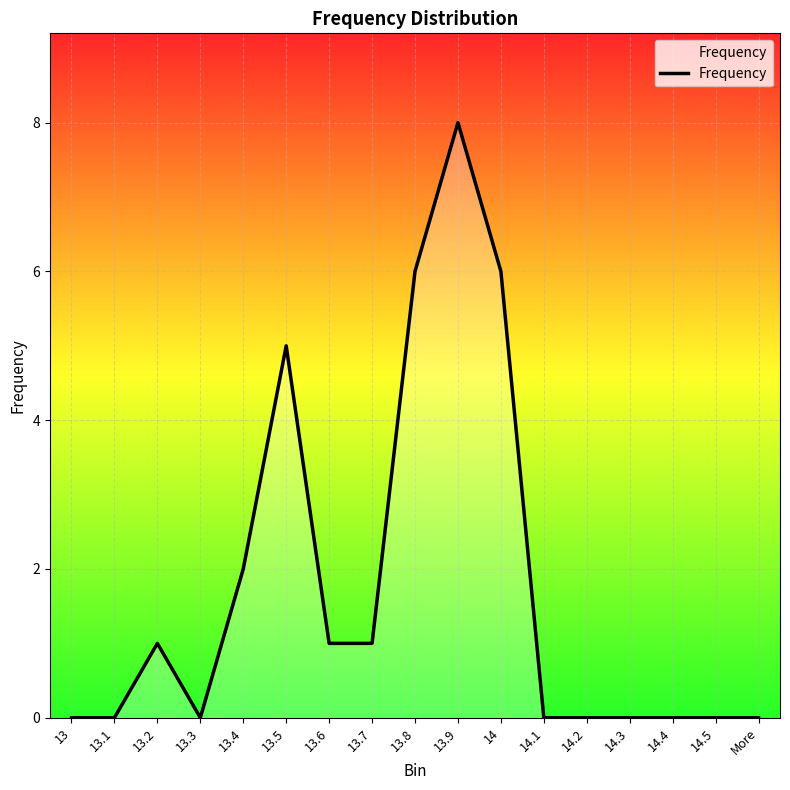

True or false: there are more than 0 points higher than both neighbors.

True